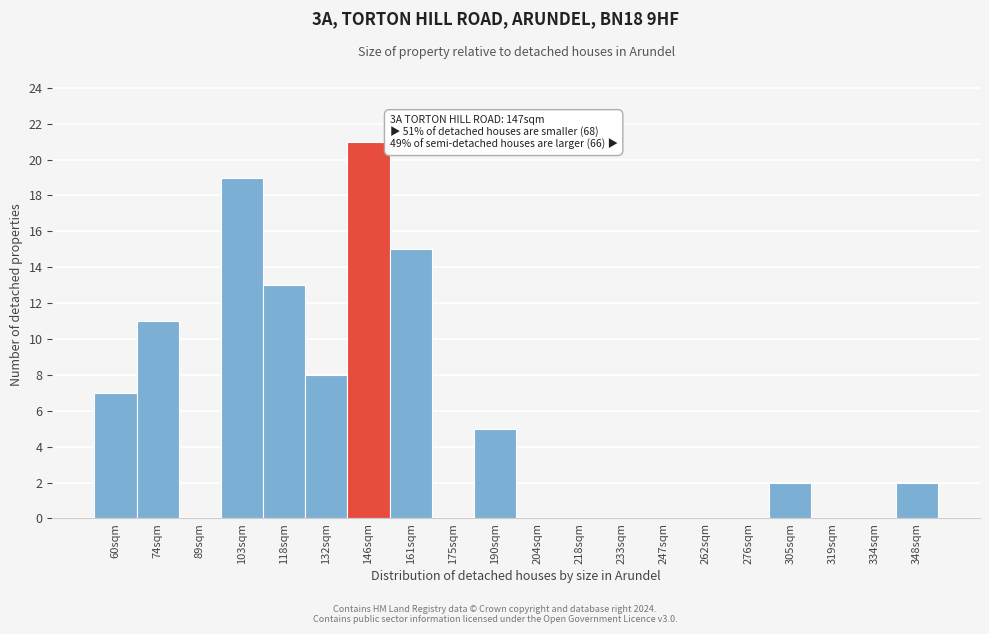

Reading right to left, what are all the values shown in this chart?

348sqm=2	334sqm=0	319sqm=0	305sqm=2	276sqm=0	262sqm=0	247sqm=0	233sqm=0	218sqm=0	204sqm=0	190sqm=5	175sqm=0	161sqm=15	146sqm=21	132sqm=8	118sqm=13	103sqm=19	89sqm=0	74sqm=11	60sqm=7